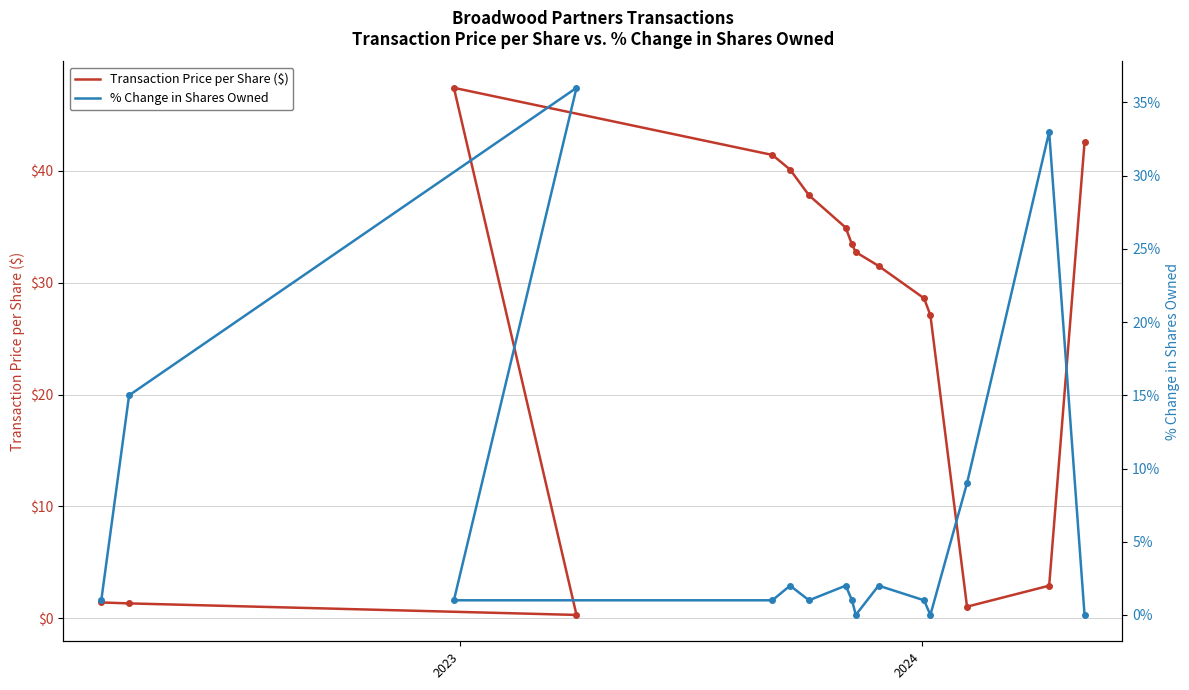

Which series has the largest total across all categories?

Transaction Price per Share ($)